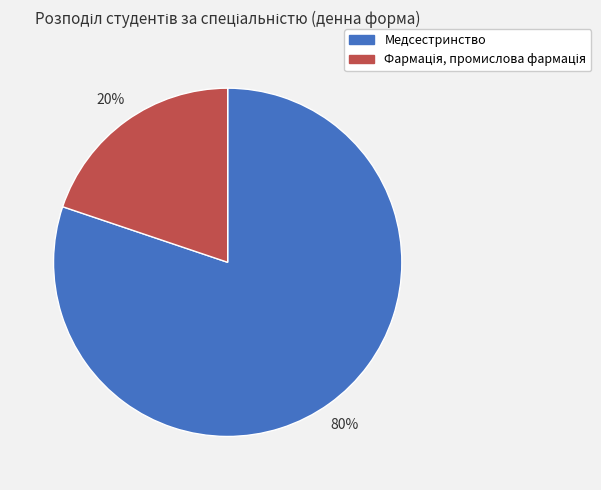

Is there any slice that represents more than half of the pie?

Yes